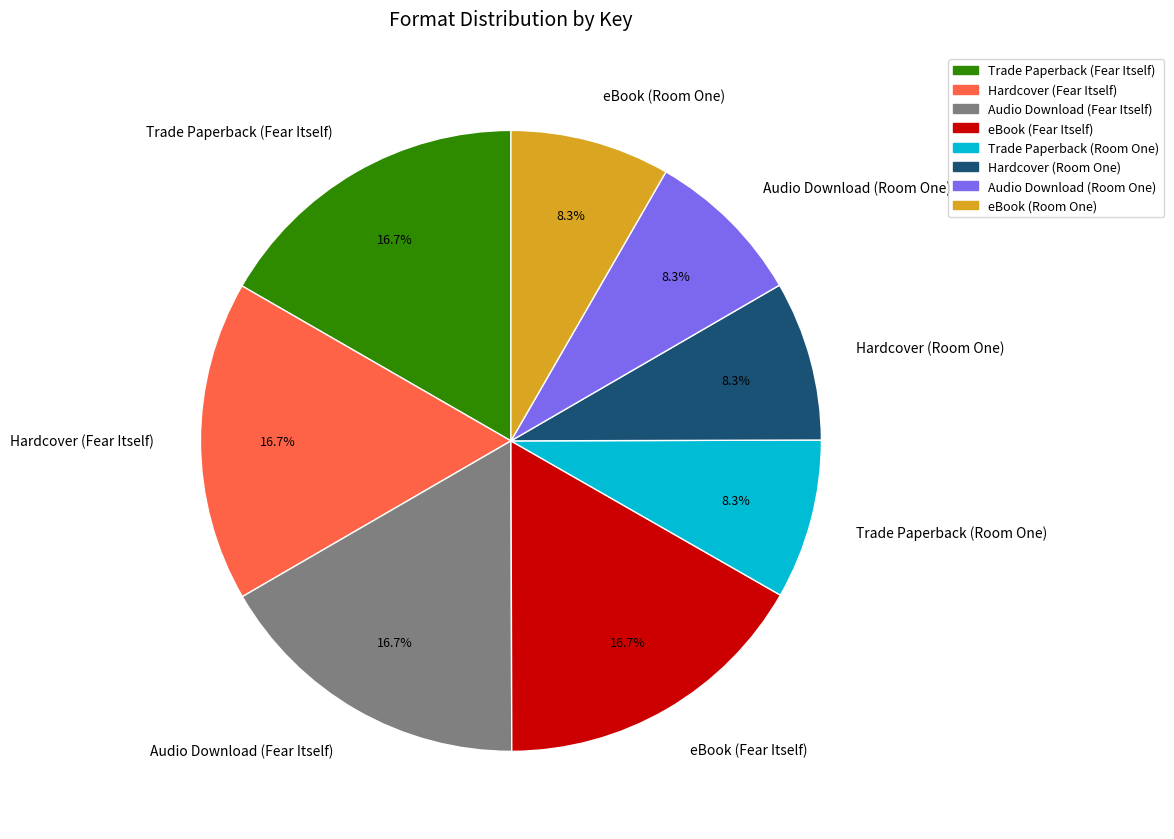

How many segments does this pie chart have?

8